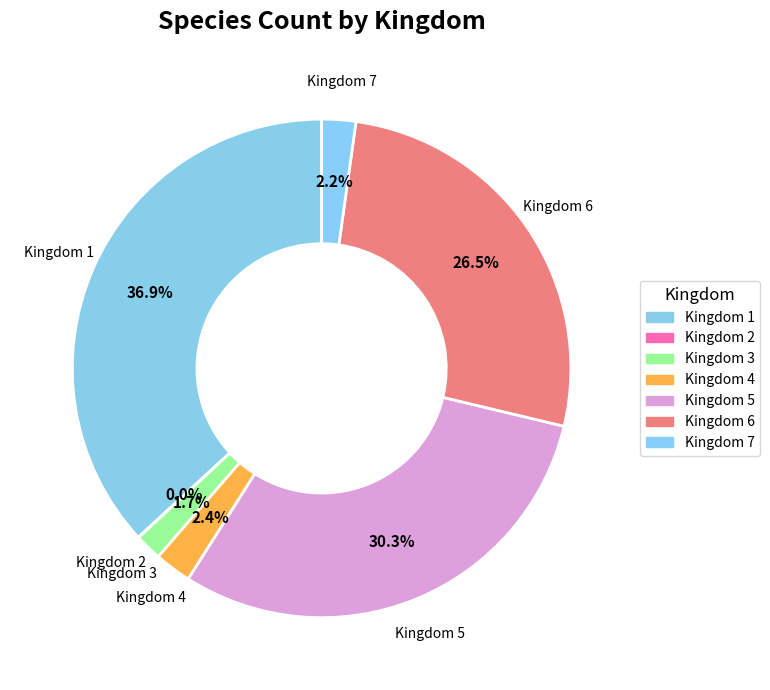

Is there a majority slice in this chart?

No